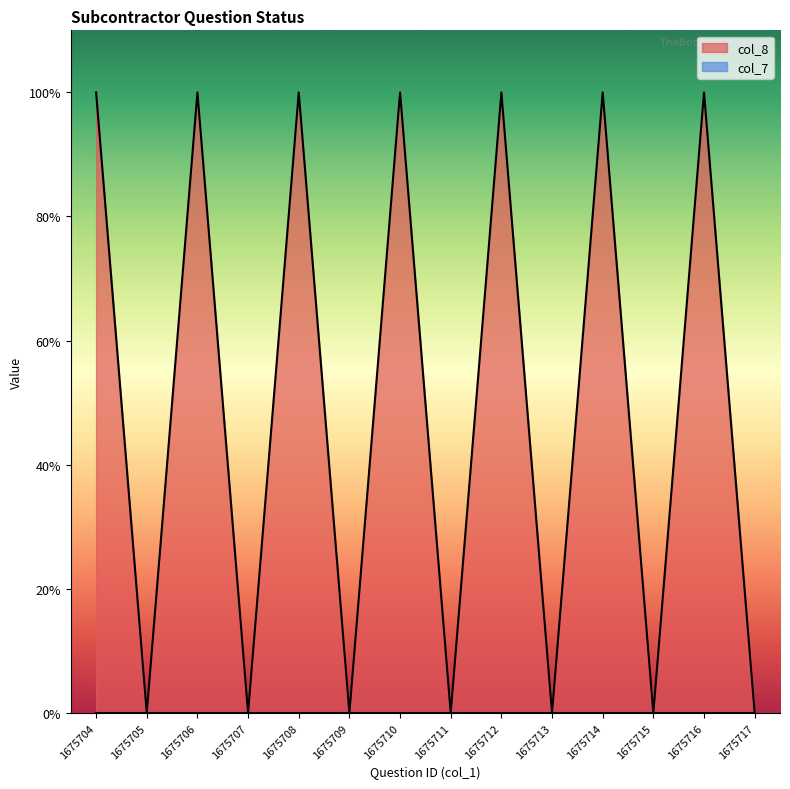

How many points are lower than both their immediate neighbors (excluding endpoints)?

6